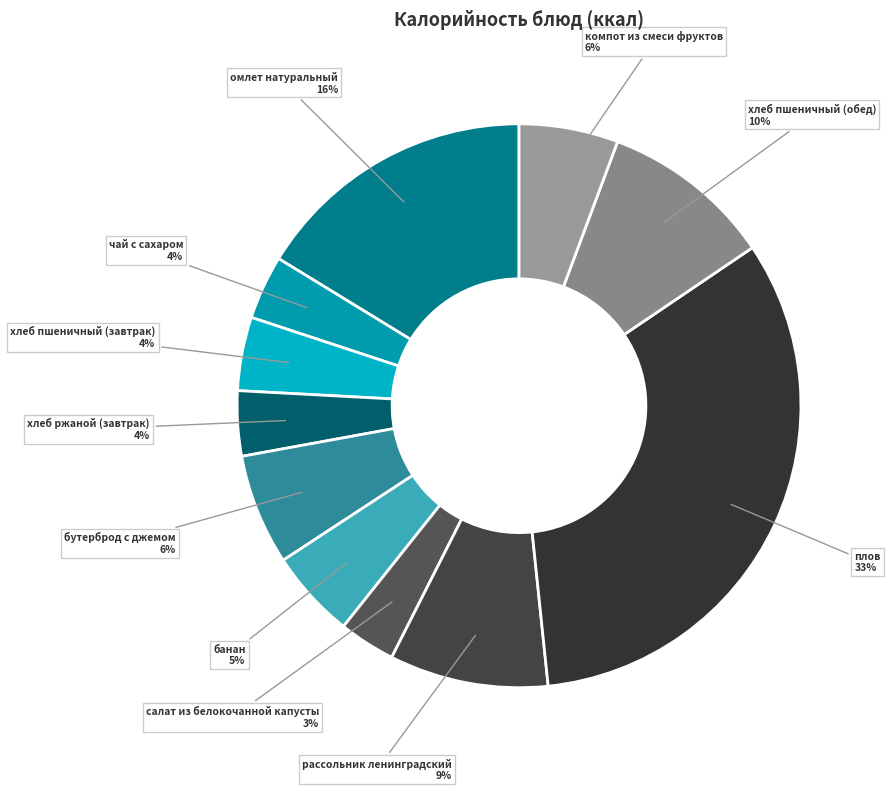

How many slices are in this pie chart?

11